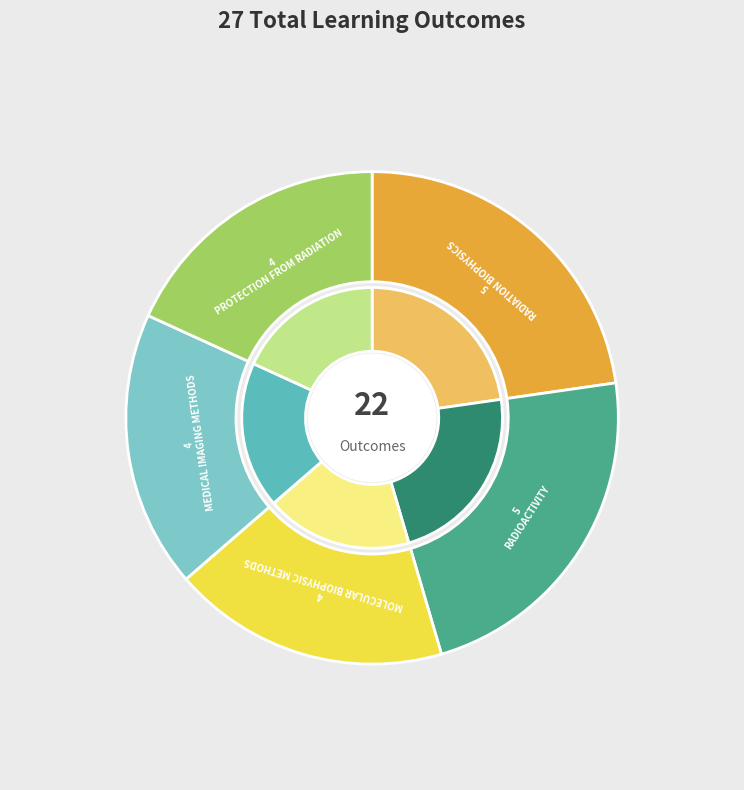

What percentage is NOT represented by MOLECULAR BIOPHYSIC METHODS?

81.8%